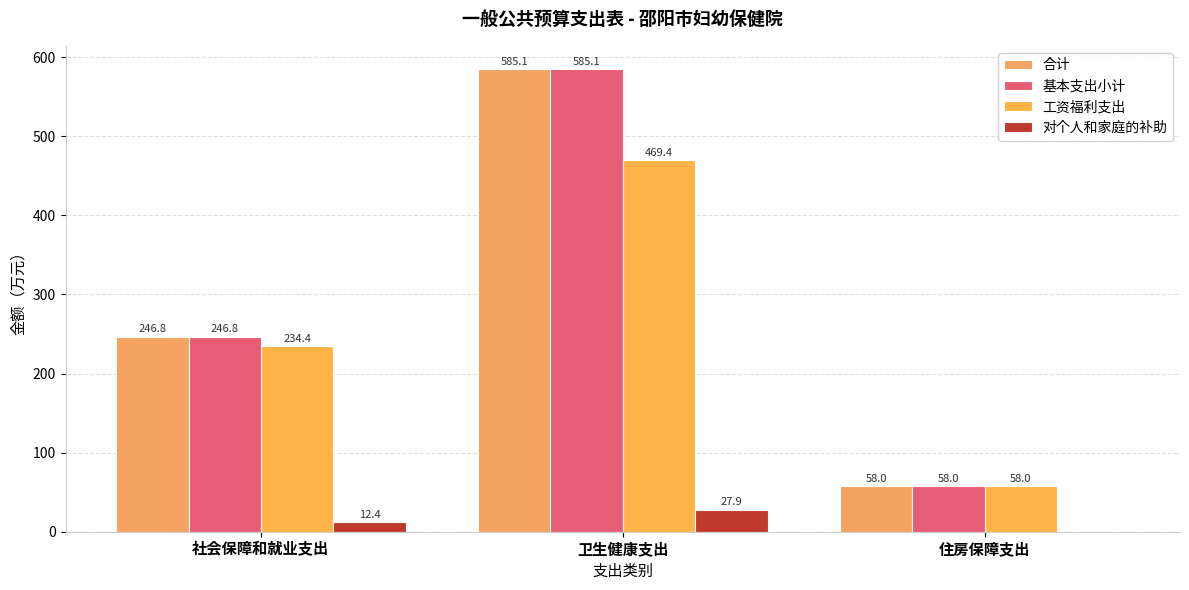

The value of 基本支出小计 at 住房保障支出 is 58.0. True or false?

True